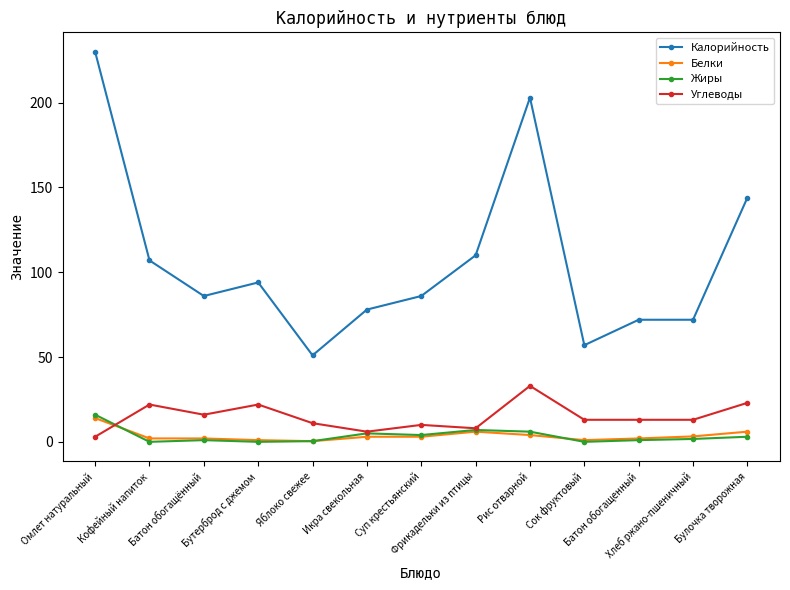

What is the sum of the Углеводы values at Фрикадельки из птицы and Икра свекольная?

14.0